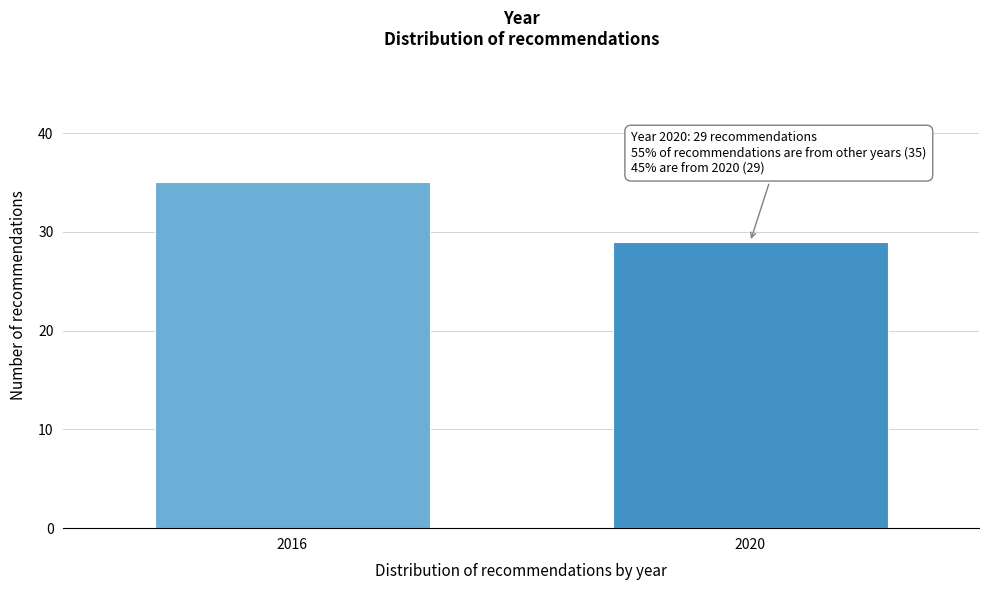

Reading left to right, list all the values displayed in this chart.

35	29